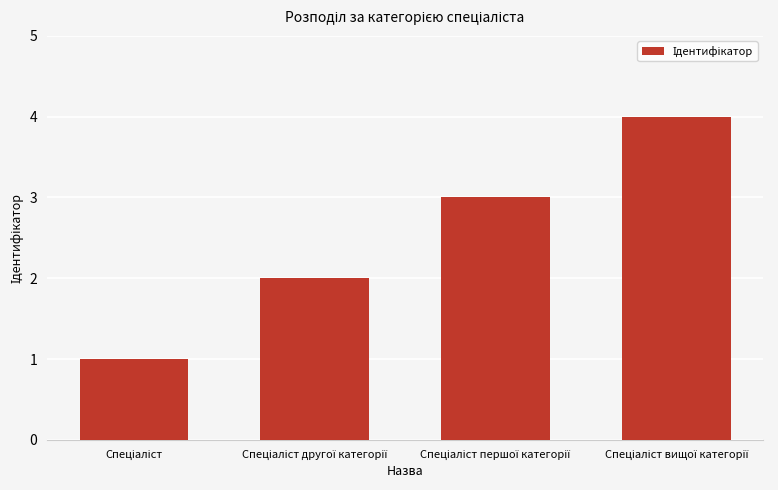

What is the sum of all values?

10